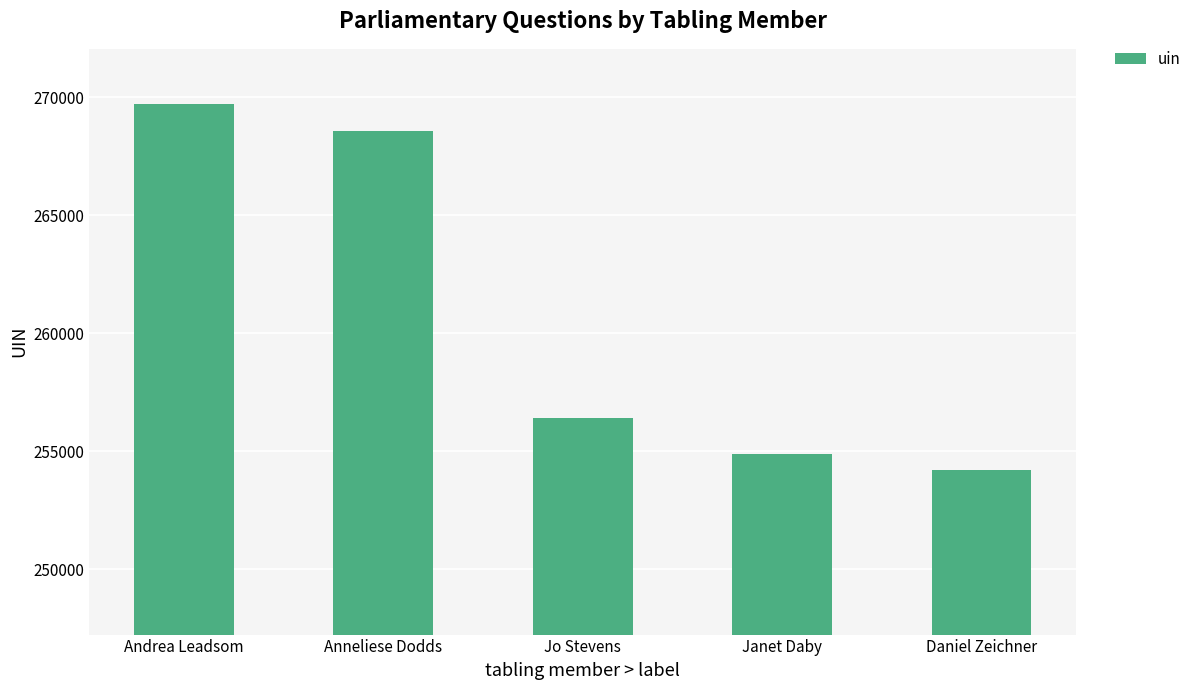

What is the ratio of the value at Jo Stevens to the value at Daniel Zeichner?

1.0